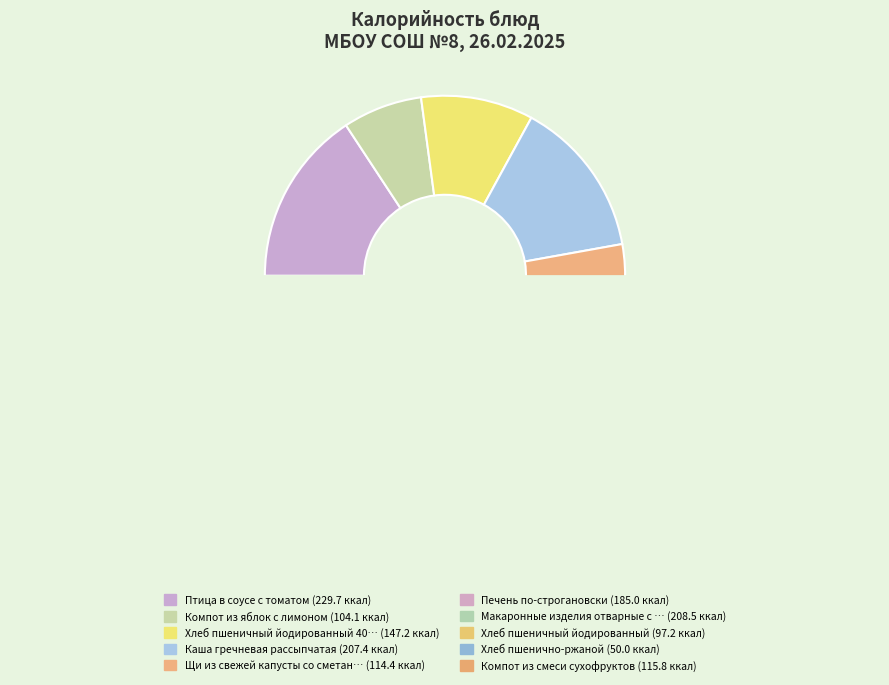

Does Птица в соусе с томатом account for over 50% of the chart?

No